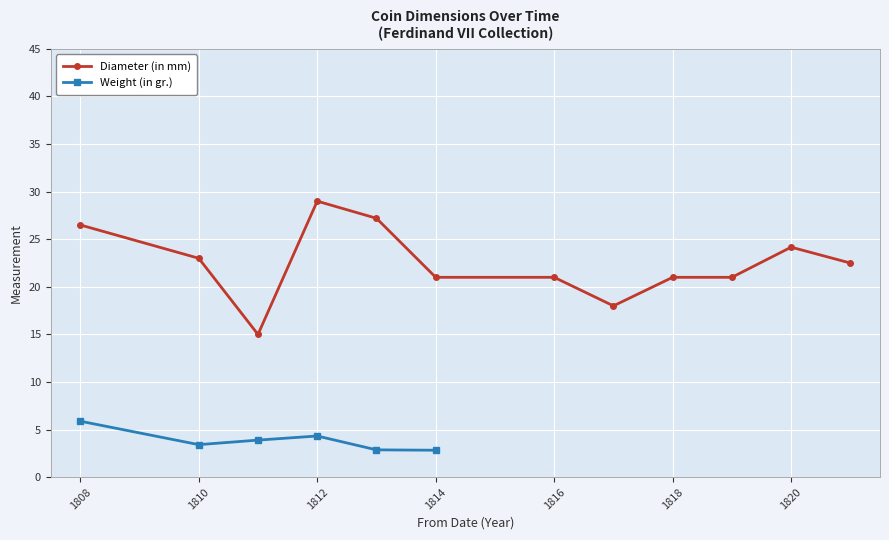

The value of Diameter (in mm) at 1816 is 6.8. True or false?

False